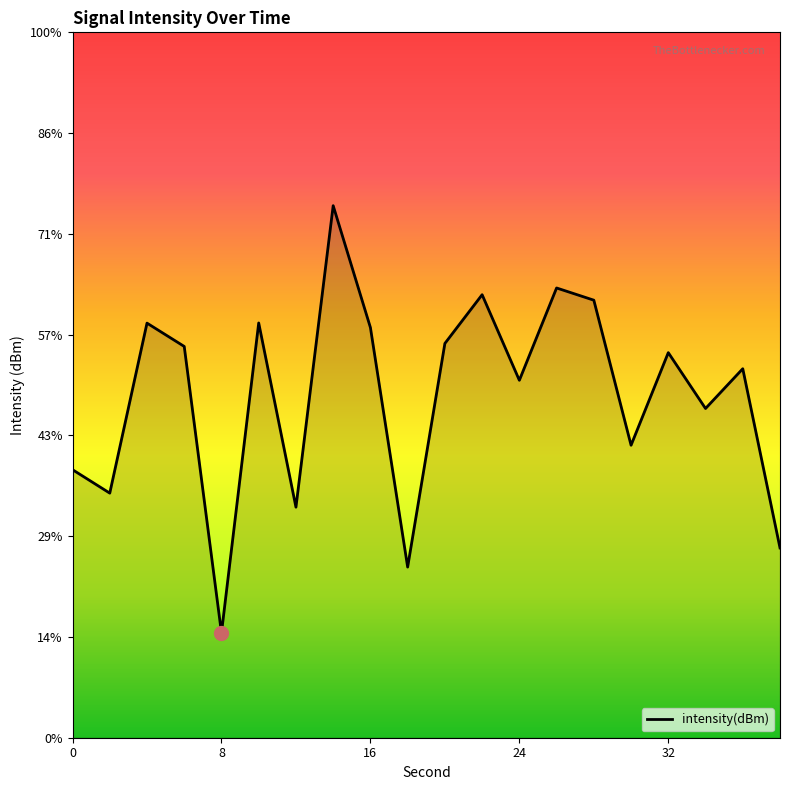

List the labels in order of value, largest first.

14, 26, 22, 28, 10, 4, 16, 20, 6, 32, 36, 24, 34, 30, 0, 2, 12, 38, 18, 8